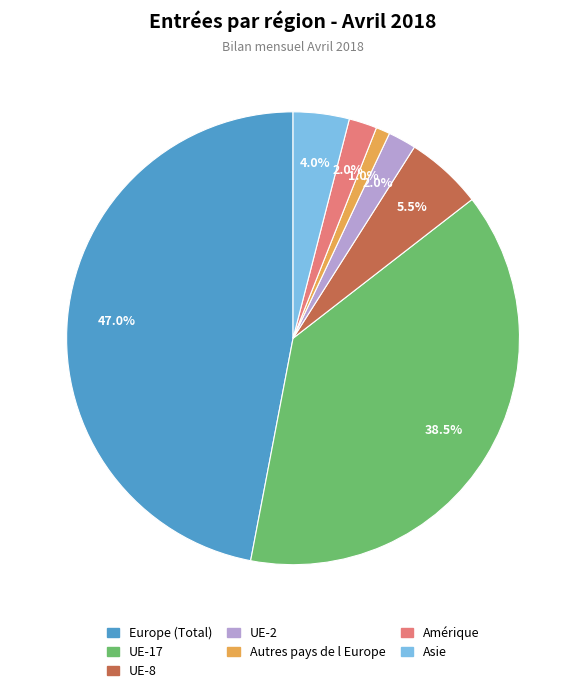

What percentage is NOT represented by UE-17?

61.5%